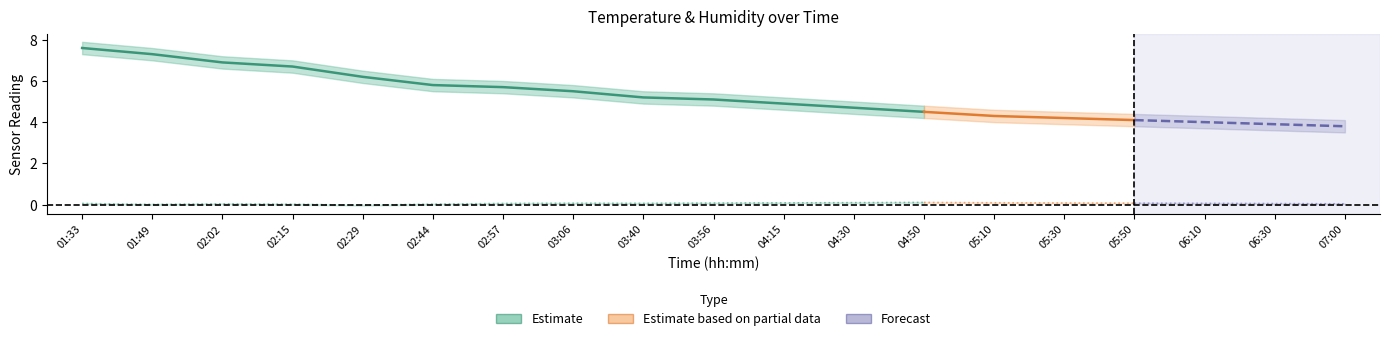

Which category has the lowest value in the Temperature series?

04:50